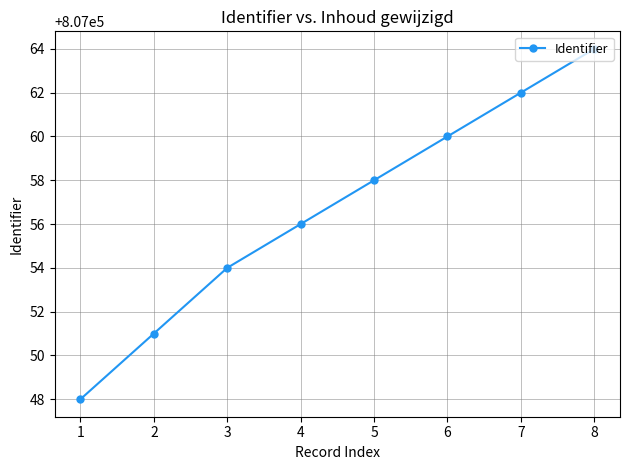

Reading right to left, list all the values displayed in this chart.

8=807064	7=807062	6=807060	5=807058	4=807056	3=807054	2=807051	1=807048